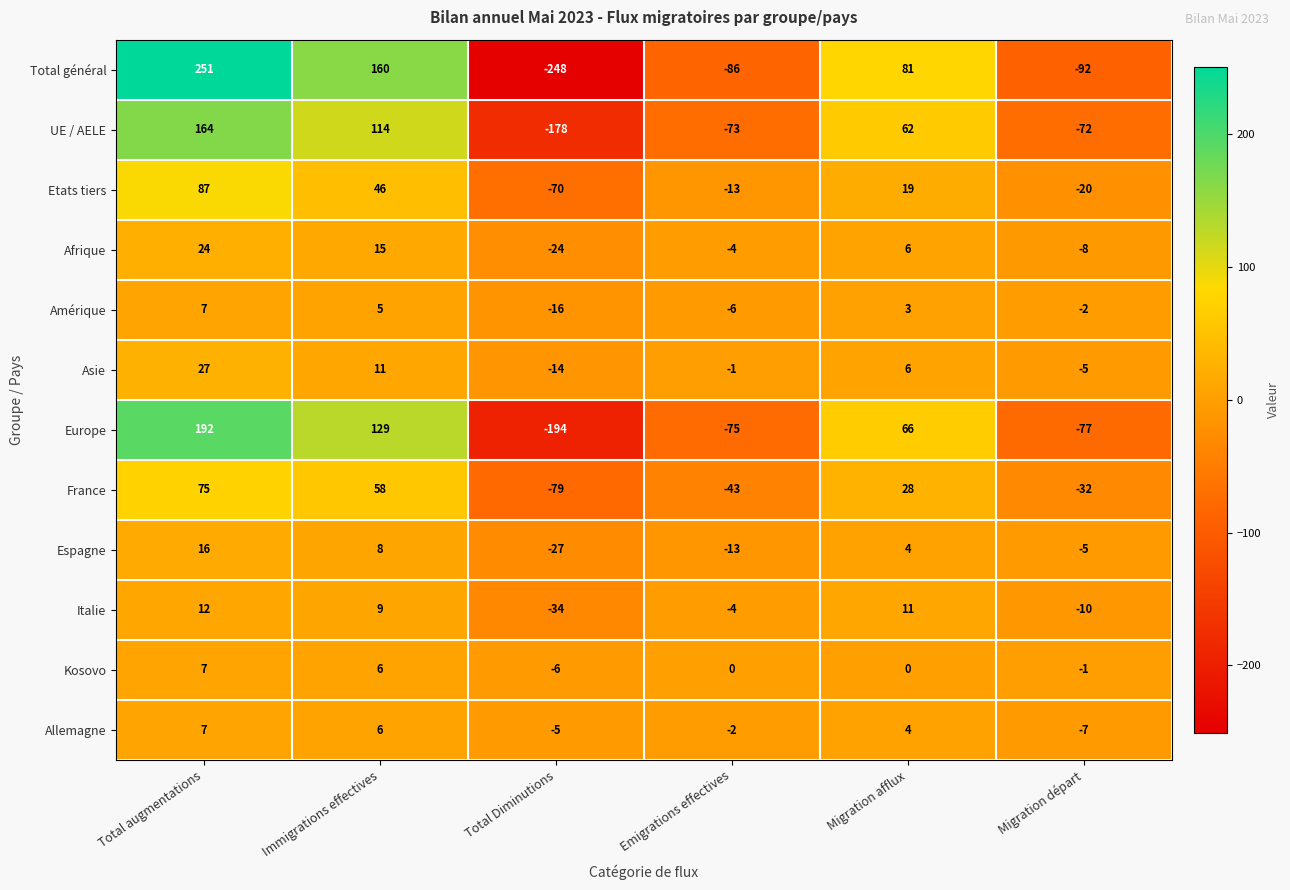

Where does the UE / AELE series first go above 62?

Total augmentations